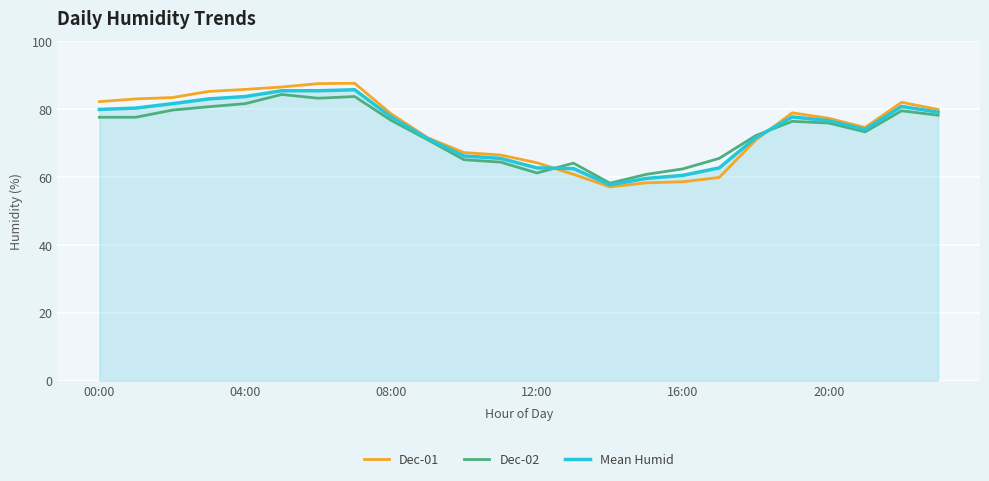

What is the sum of all Dec-02 values?

1750.9